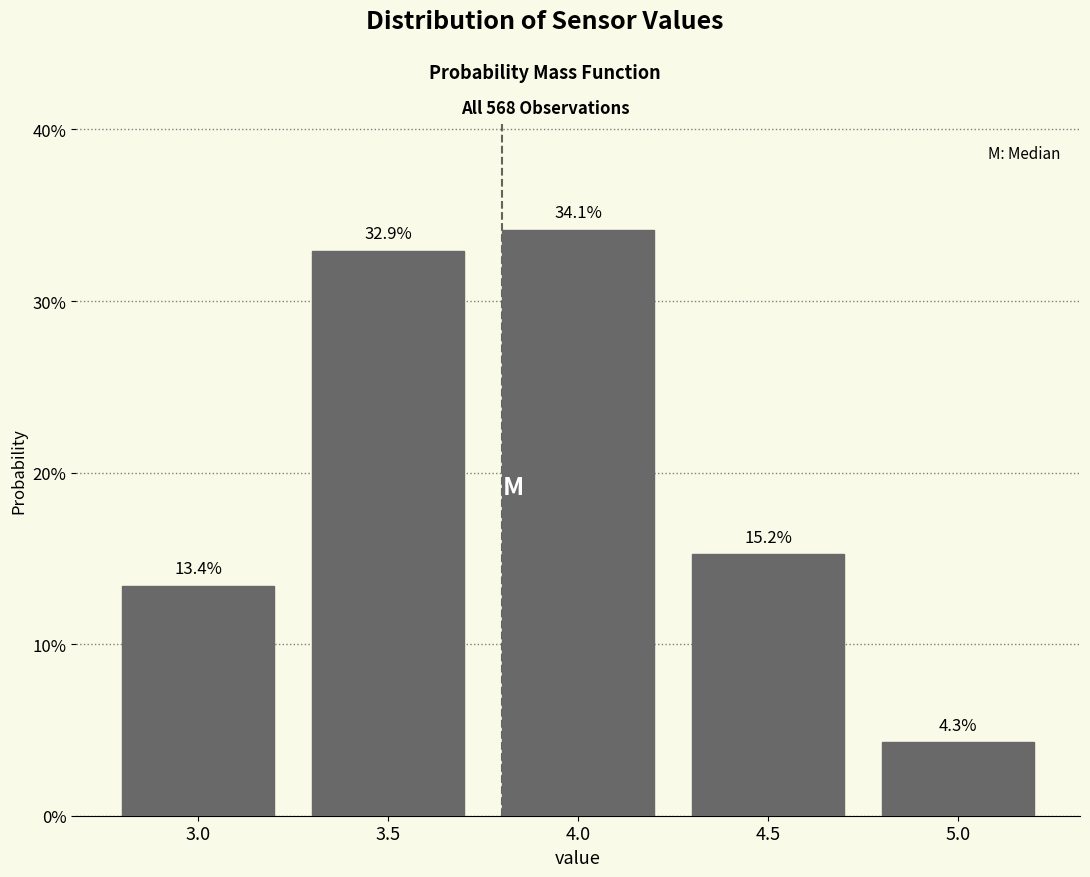

Reading right to left, list all the values displayed in this chart.

4.3	15.2	34.1	32.9	13.4